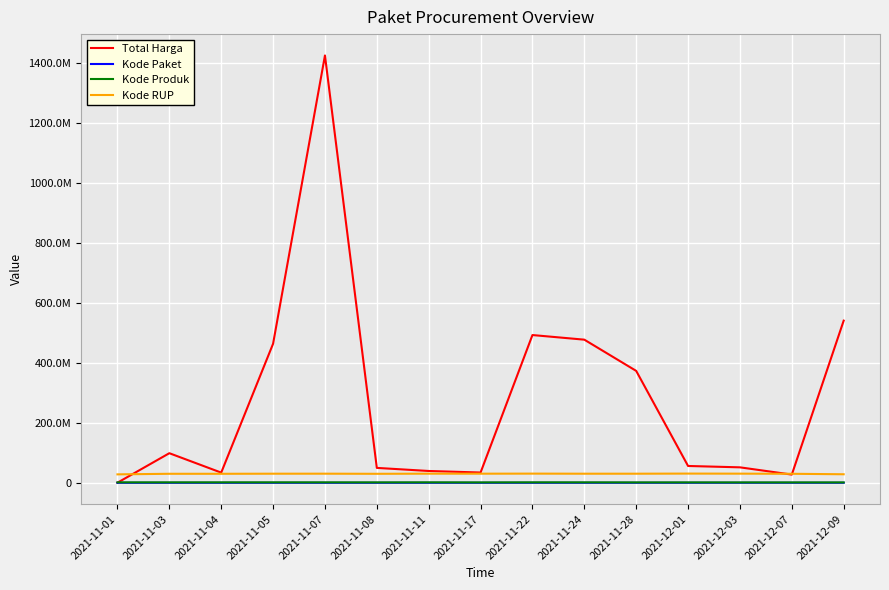

Reading left to right, list all the values displayed in this chart.

Total Harga: 333600	98772570	34000000	464002100	1425867900	49730040	39440000	34292000	493000000	477600000	373404000	56152800	51601000	27412000	541071000
Kode Paket: 464	5449	8530	13652	16823	17509	27891	40112	55826	67279	91101	103541	117783	128516	137876
Kode Produk: 1479674	1477921	1498322	1519264	1481562	1407595	1519309	1305852	1519260	1481562	1318333	1350905	1286873	1297110	1302598
Kode RUP: 28171087	30089034	30089034	30372232	30428912	30029068	30478474	30416731	30636058	30352738	30363247	30745112	30527421	30089034	28497118